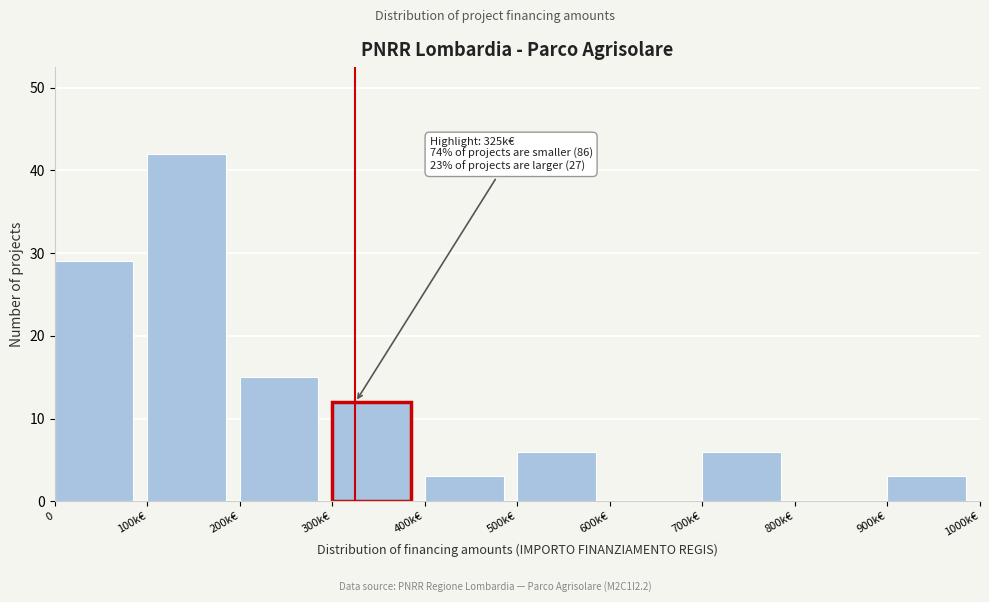

Reading left to right, what are all the values shown in this chart?

0=29	100k€=42	200k€=15	300k€=12	400k€=3	500k€=6	600k€=0	700k€=6	800k€=0	900k€=3